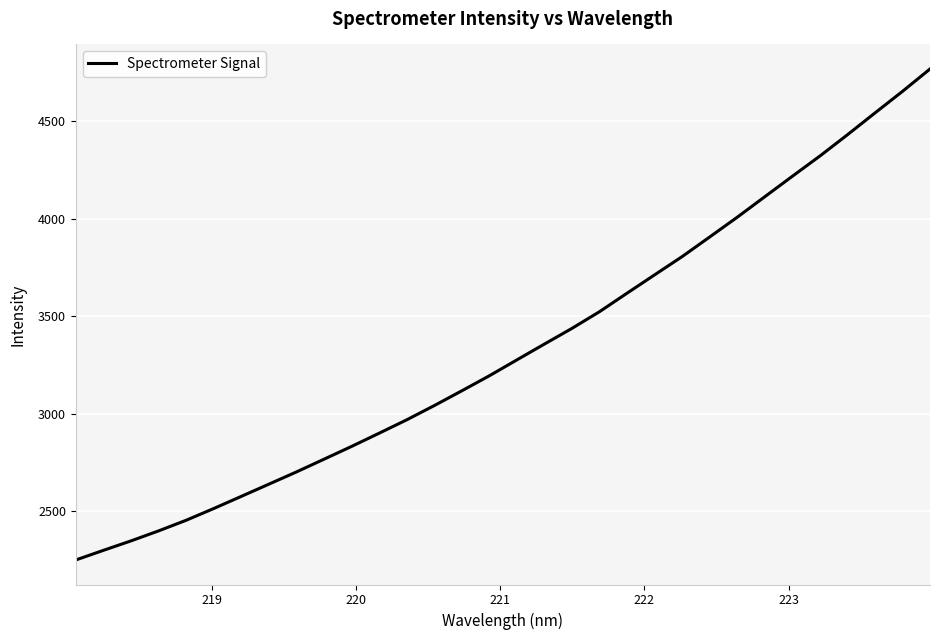

What is the difference between the maximum and minimum values?

2519.3